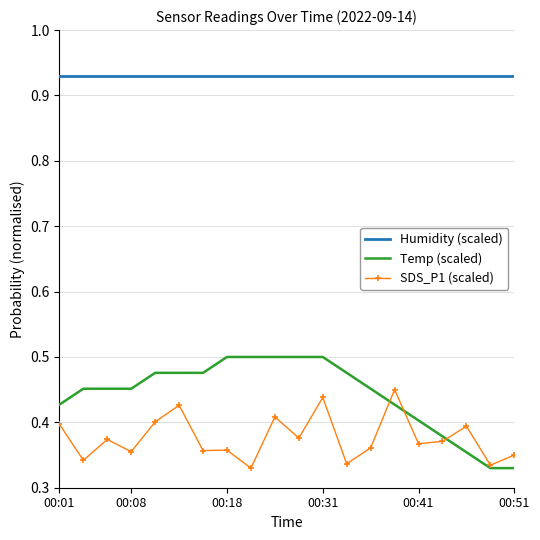

Which series has the largest range (max minus min)?

Temp (scaled)